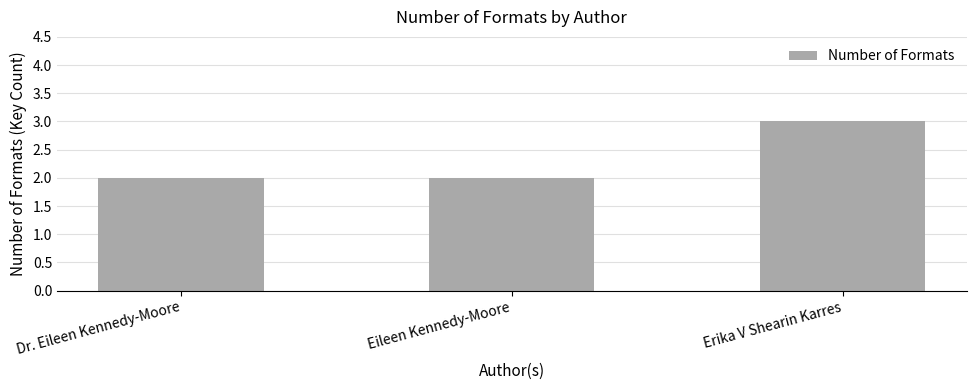

Which category has the highest value across all series?

Erika V Shearin Karres